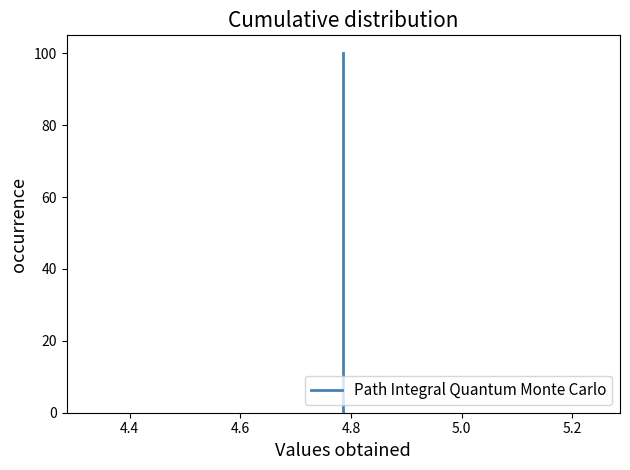

How many data points does each series have?

13